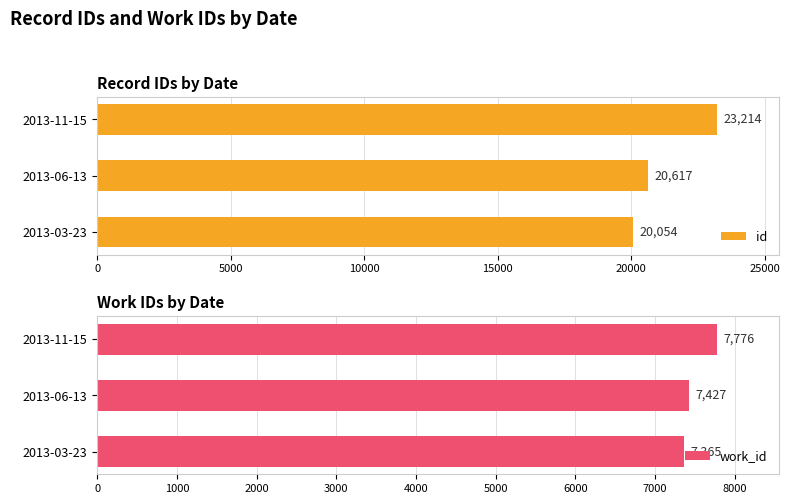

What is the value of the work_id bar at the 1st from the left?

7365